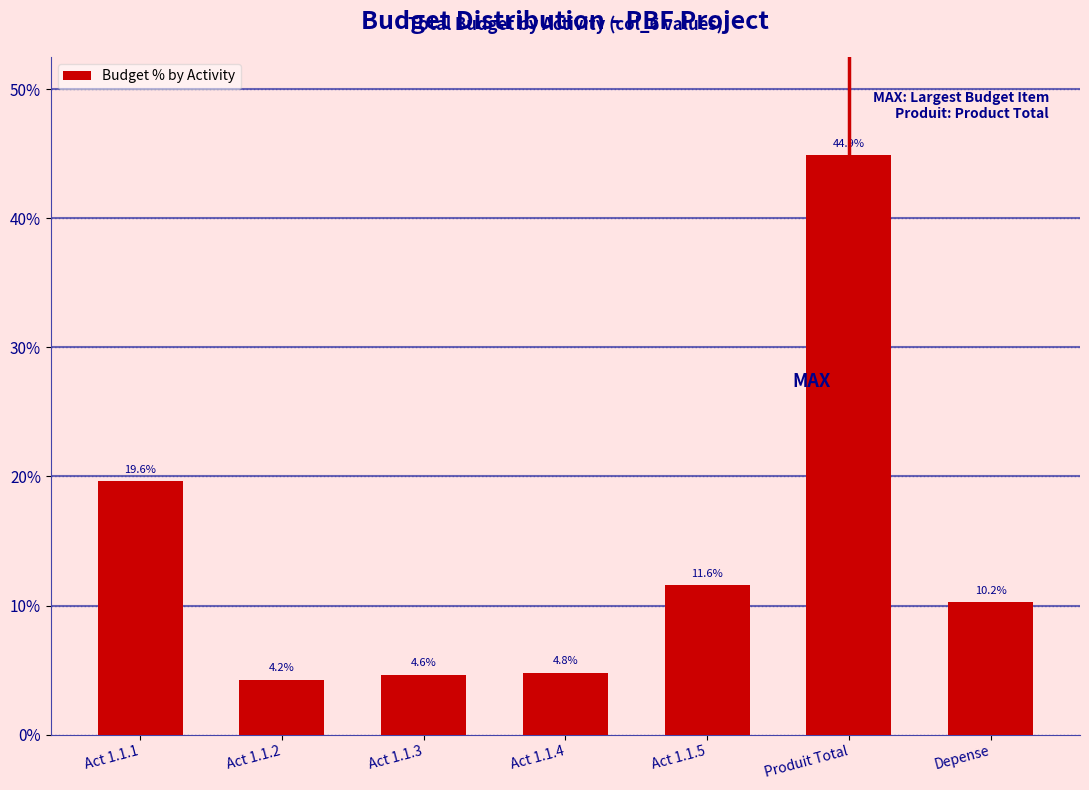

Reading left to right, what are all the values shown in this chart?

Act 1.1.1=19.6	Act 1.1.2=4.2	Act 1.1.3=4.6	Act 1.1.4=4.8	Act 1.1.5=11.6	Produit Total=44.9	Depense=10.2